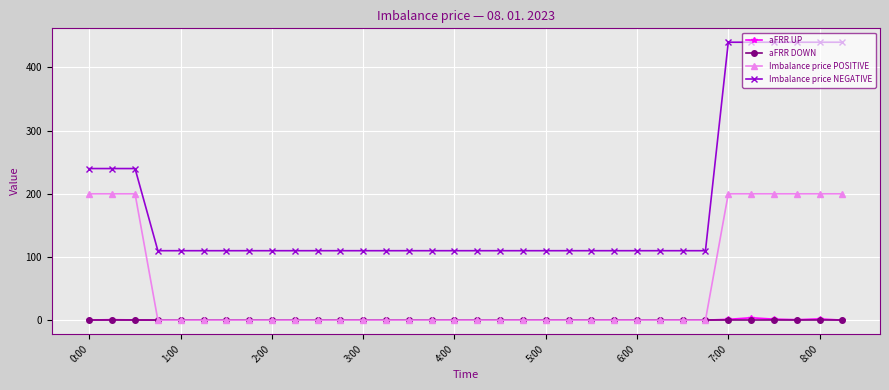

Which series has the largest total across all categories?

Imbalance price NEGATIVE